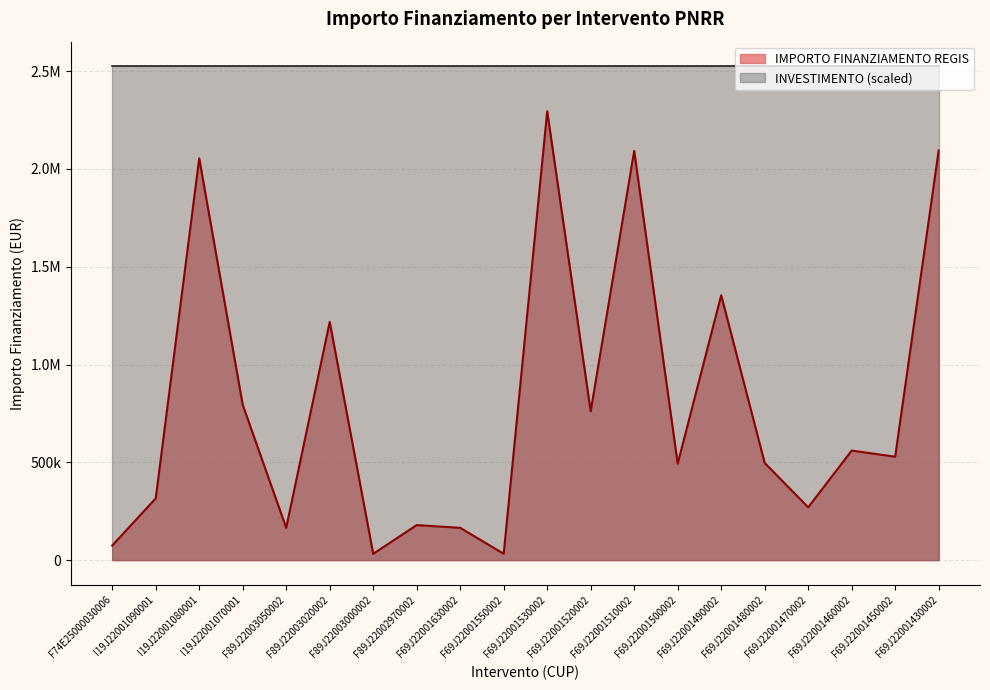

At which category does the data reach its first local peak?

I19J22001080001